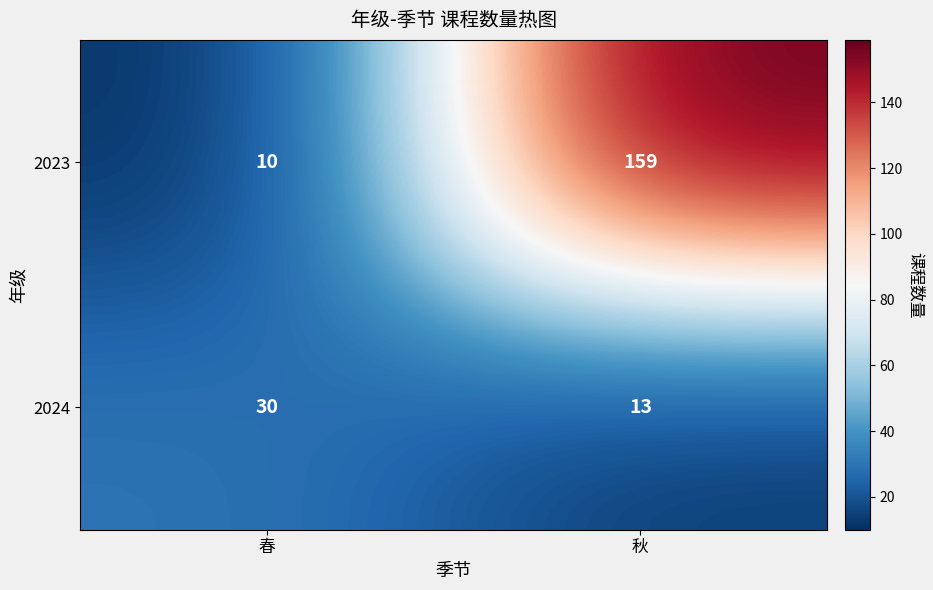

Reading right to left, what are all the values shown in this chart?

2023: 159	10
2024: 13	30